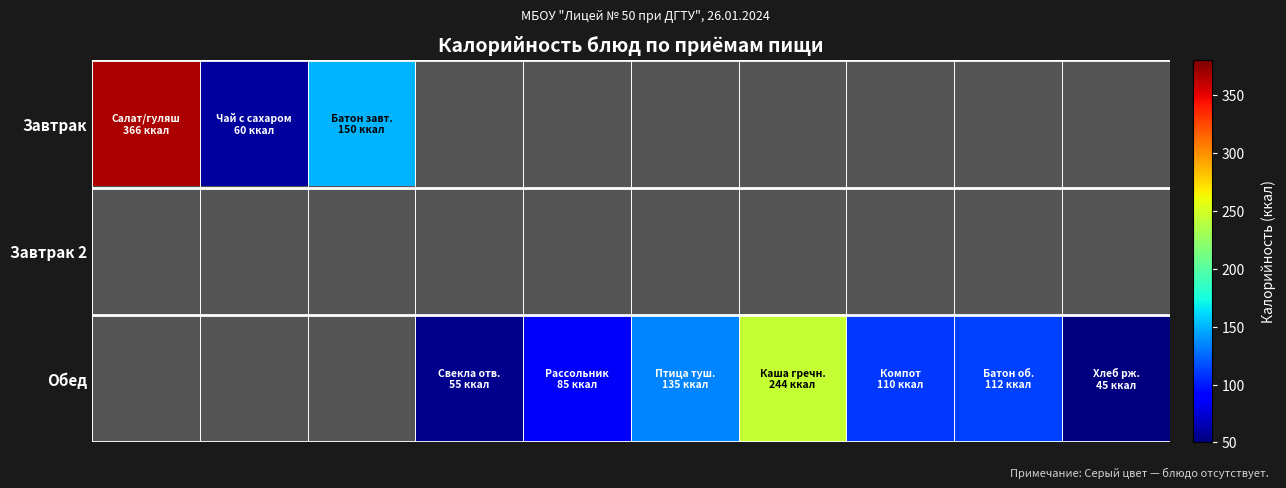

What is the greatest value displayed?

366.0